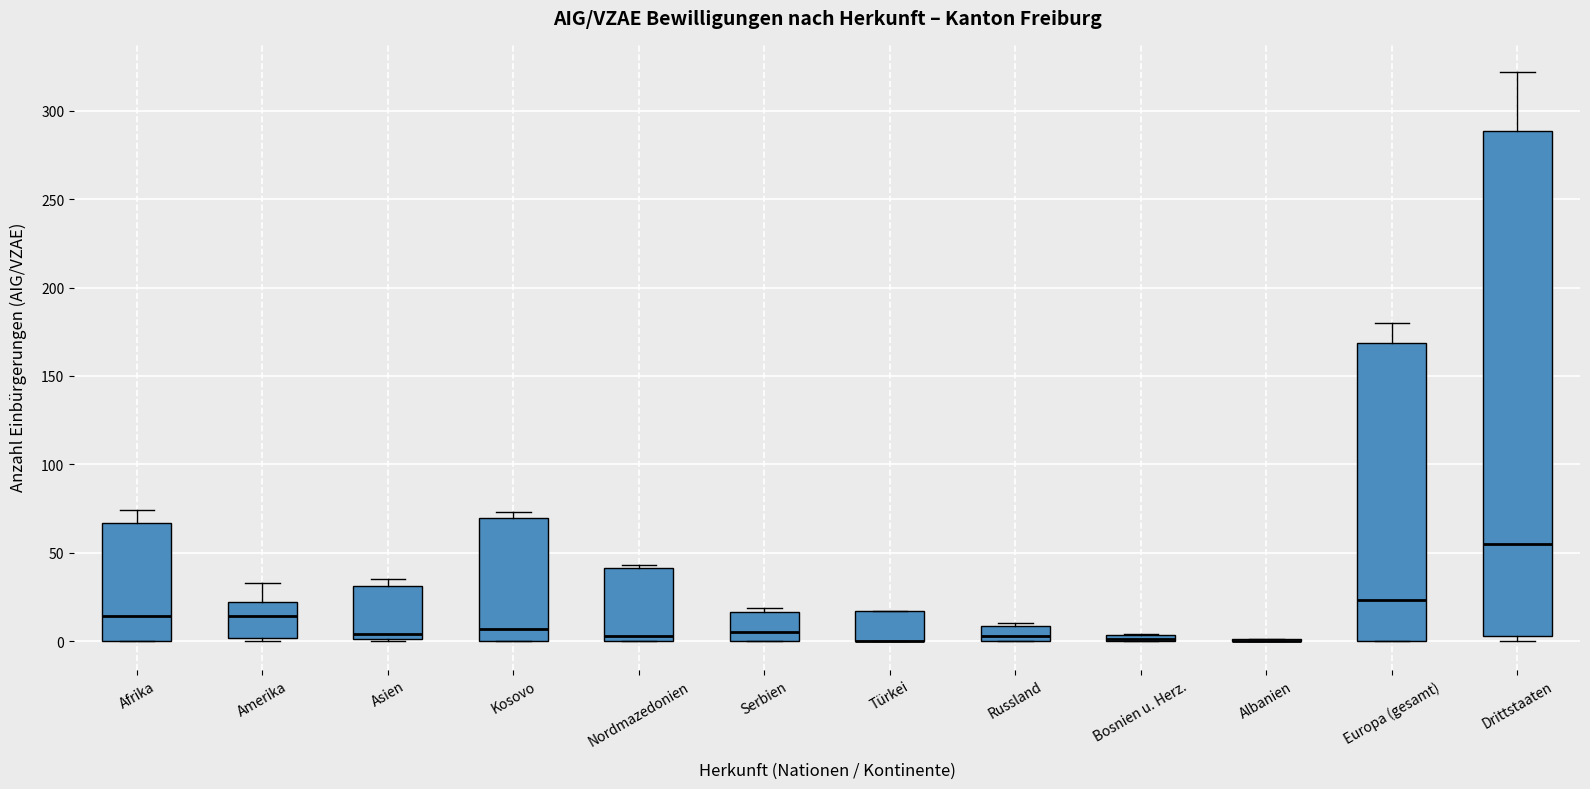

Which box is the tallest, from its lower edge to its upper edge?

Drittstaaten